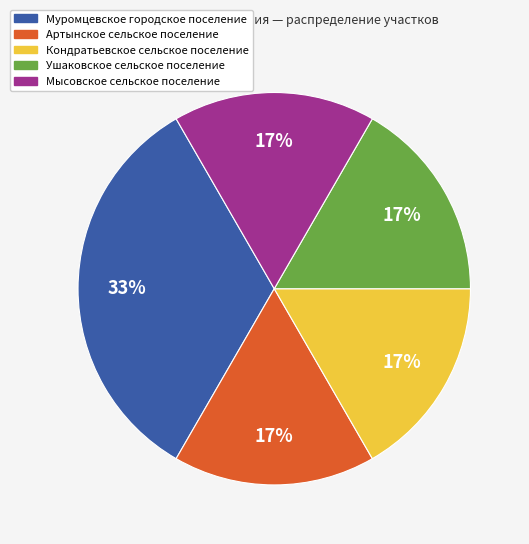

Is the sum of Мысовское сельское поселение and Кондратьевское сельское поселение greater than half?

No